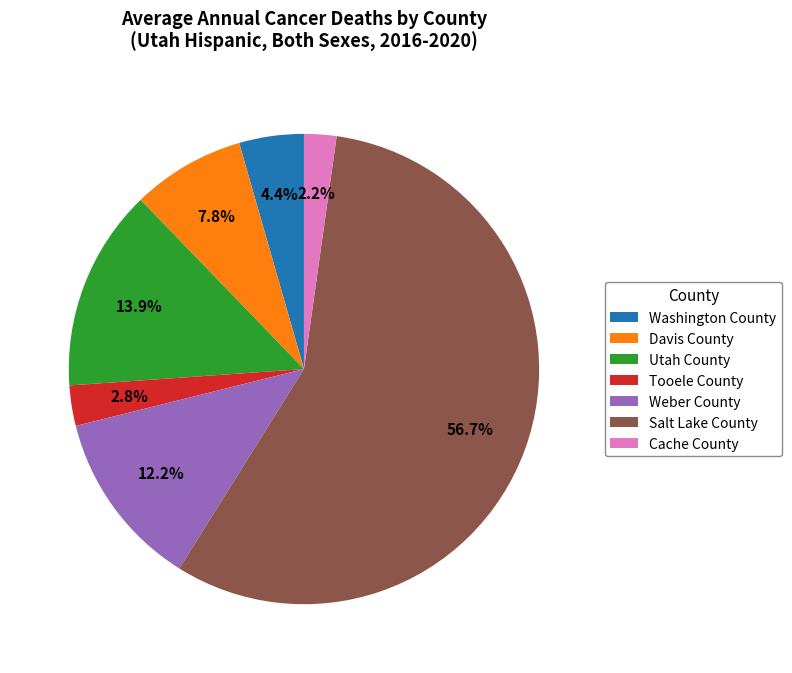

Approximately how many times larger is the value at Davis County compared to Tooele County?

2.8